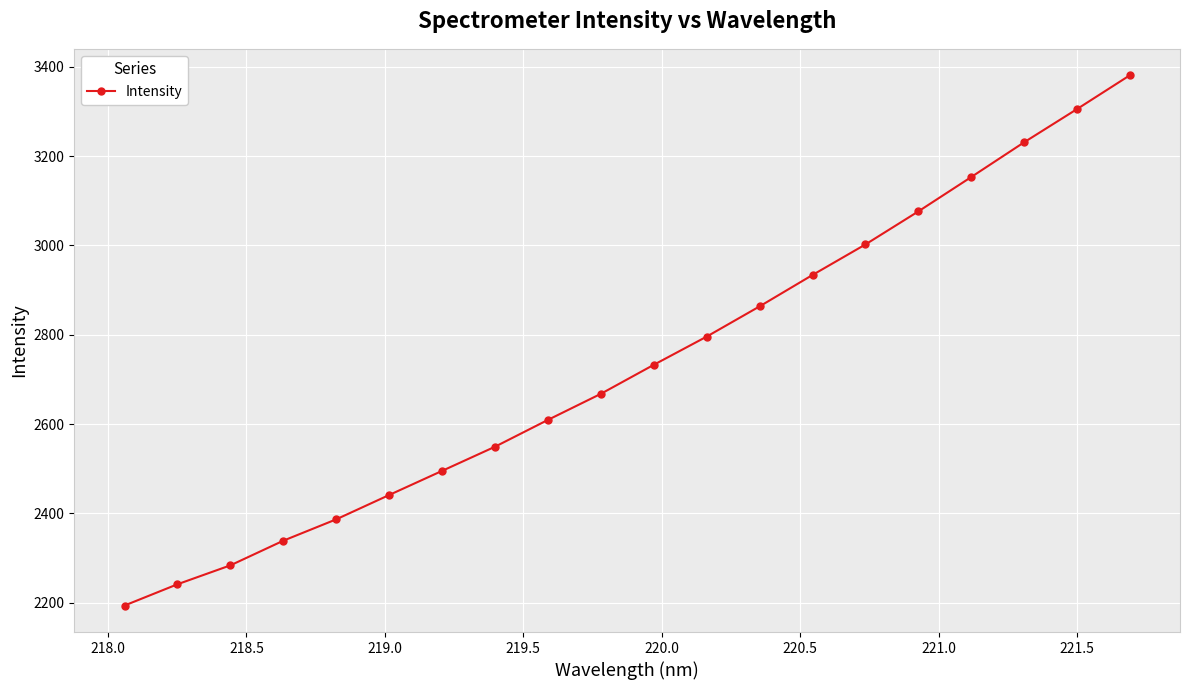

Does the chart have visible grid lines?

Yes